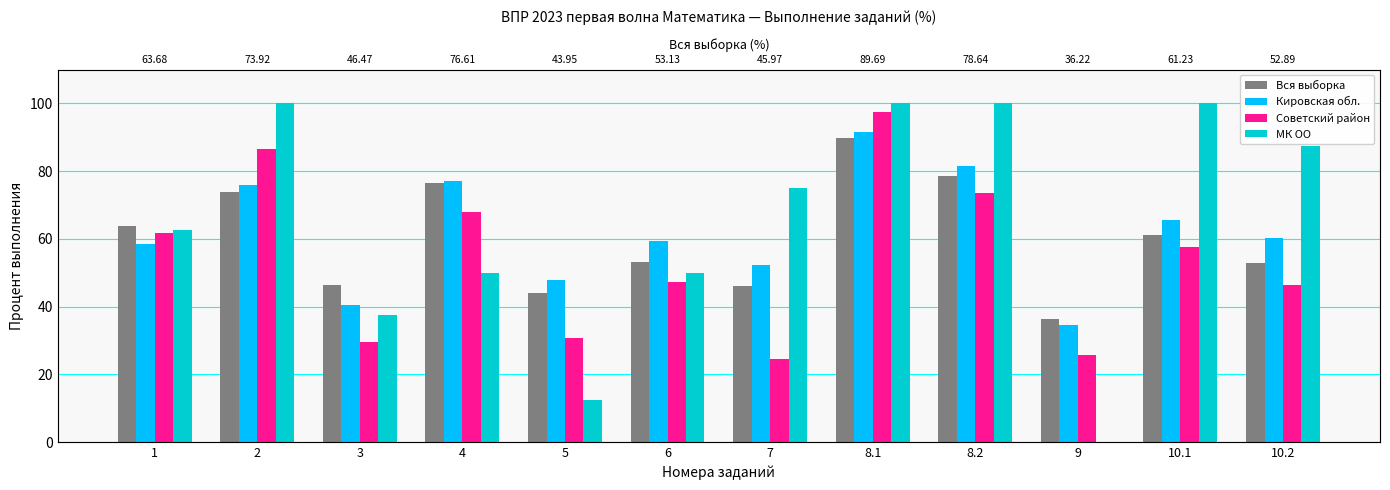

The Кировская обл. series shows 21.0 at 5. True or false?

False